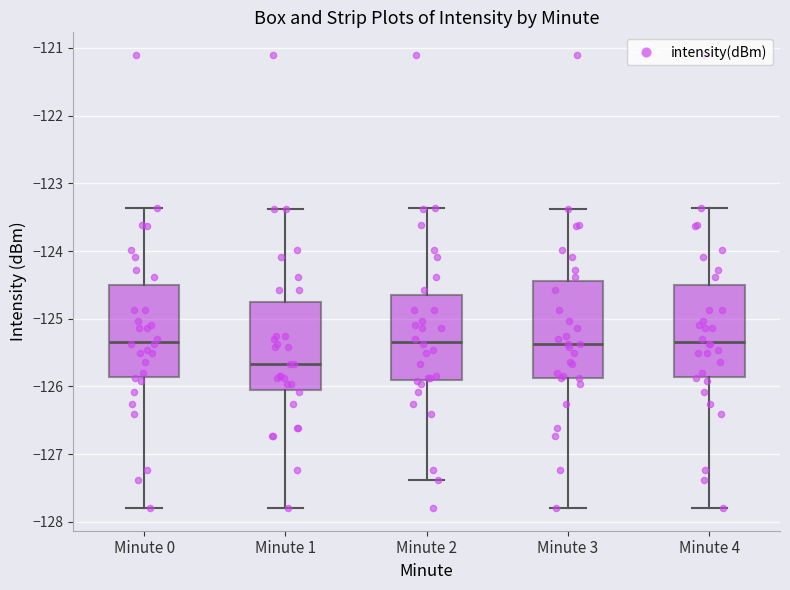

Reading left to right, transcribe this box plot: for each box, give where its median line is, the range the box spans, and where its two whiskers end, as read against the y-axis. The values are not printed on the chart, so give them approximately, as read against the axis.

Minute 0: median -125.3, box -125.9 to -124.5, whiskers -127.8 to -123.4
Minute 1: median -125.7, box -126.1 to -124.7, whiskers -127.8 to -123.4
Minute 2: median -125.3, box -125.9 to -124.7, whiskers -127.4 to -123.4
Minute 3: median -125.4, box -125.9 to -124.4, whiskers -127.8 to -123.4
Minute 4: median -125.3, box -125.9 to -124.5, whiskers -127.8 to -123.4